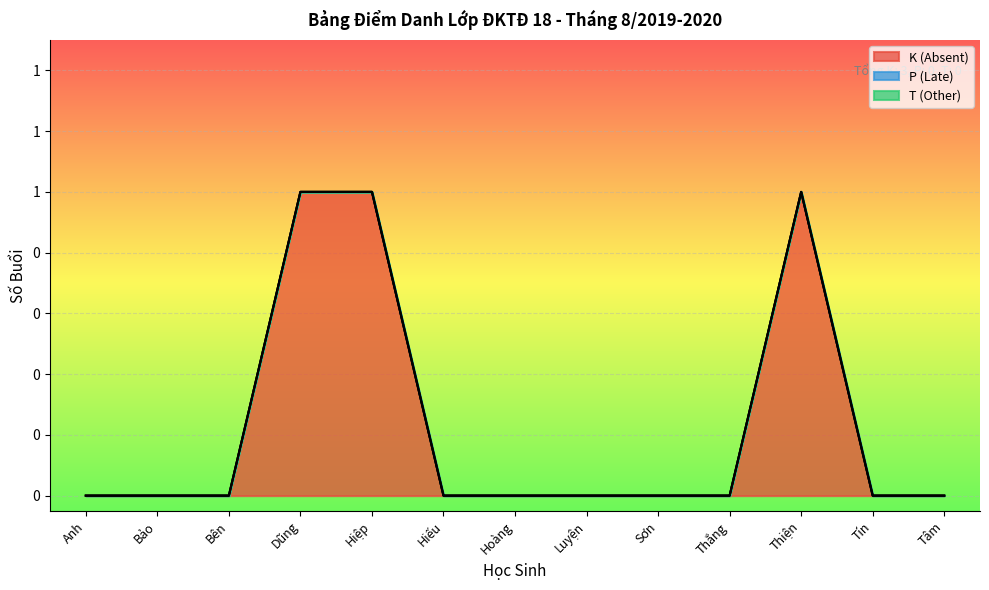

At which label is P (Late) closest to 0?

Anh